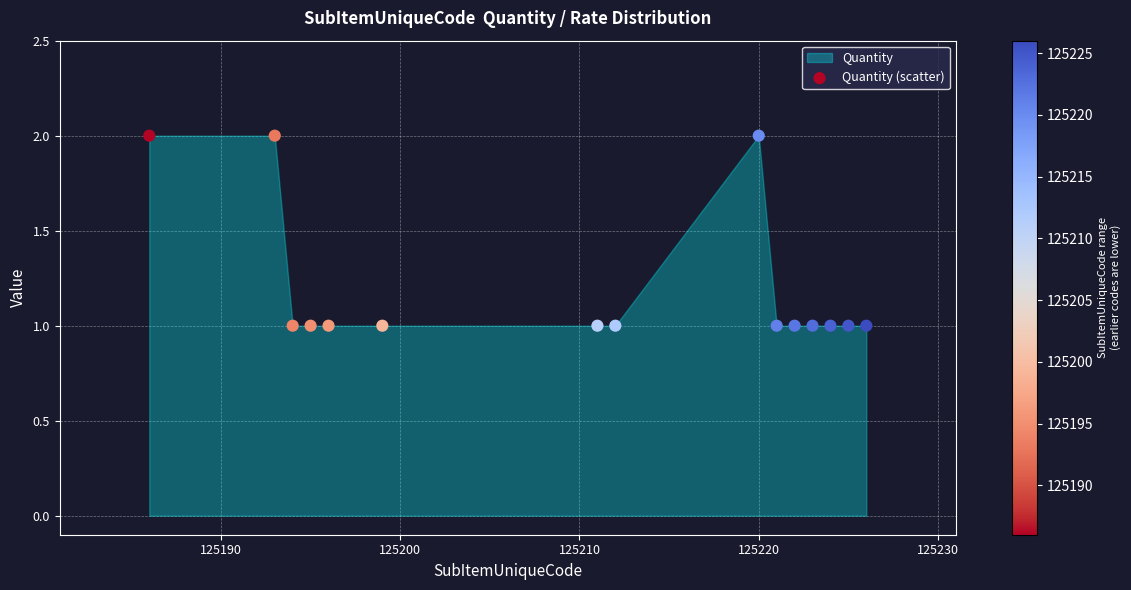

What is the range of X values (max minus min)?

40